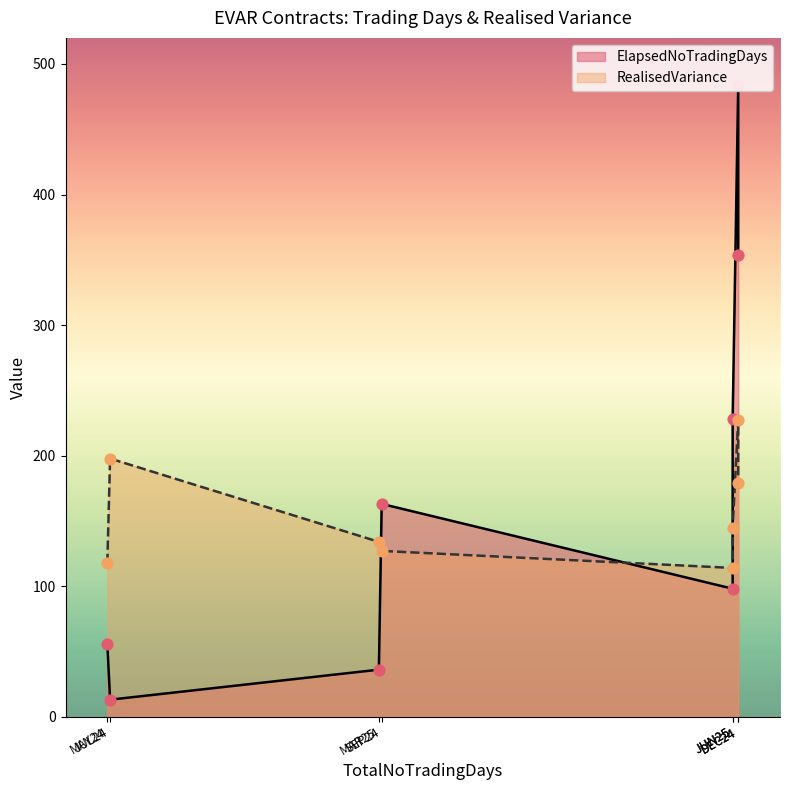

Which series reaches the minimum Y coordinate?

ElapsedNoTradingDays